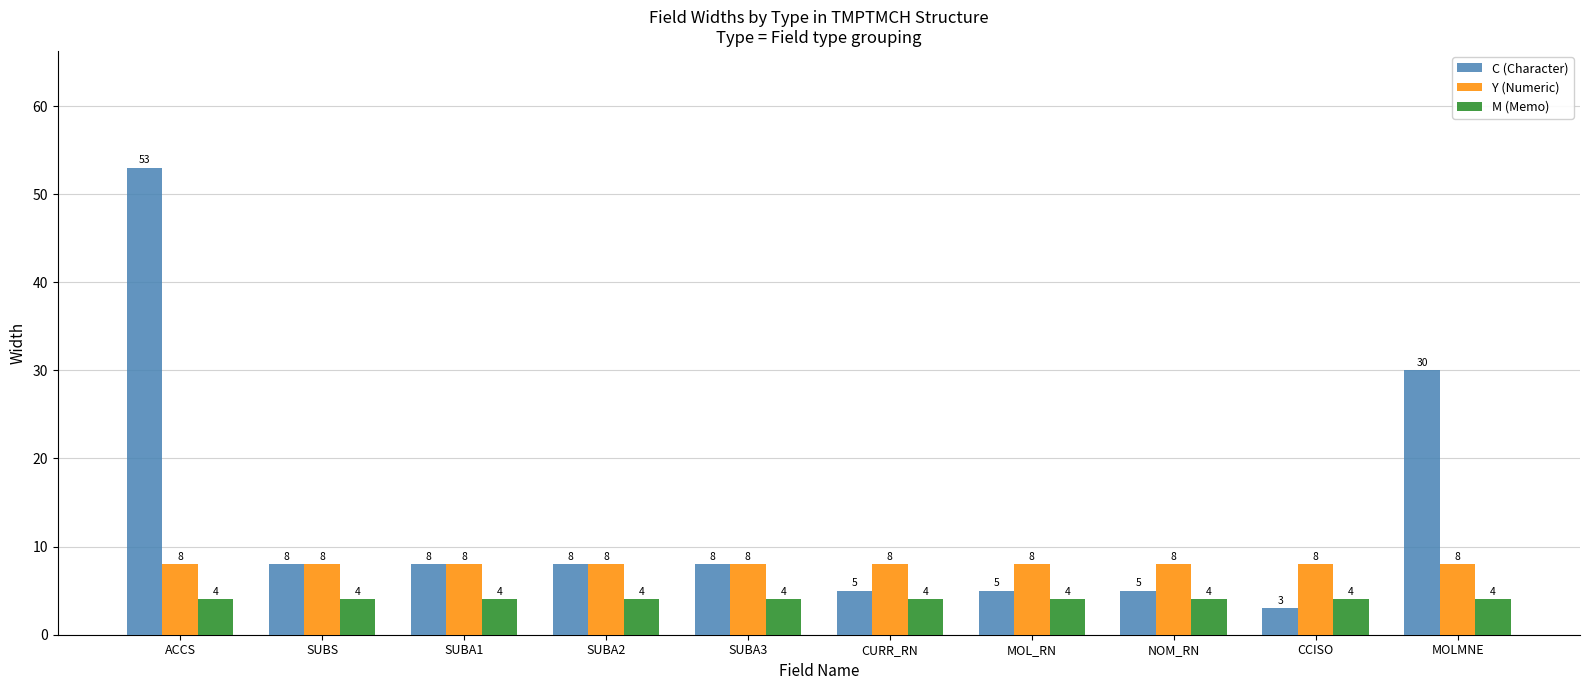

The value of C (Character) at NOM_RN is 5. True or false?

True